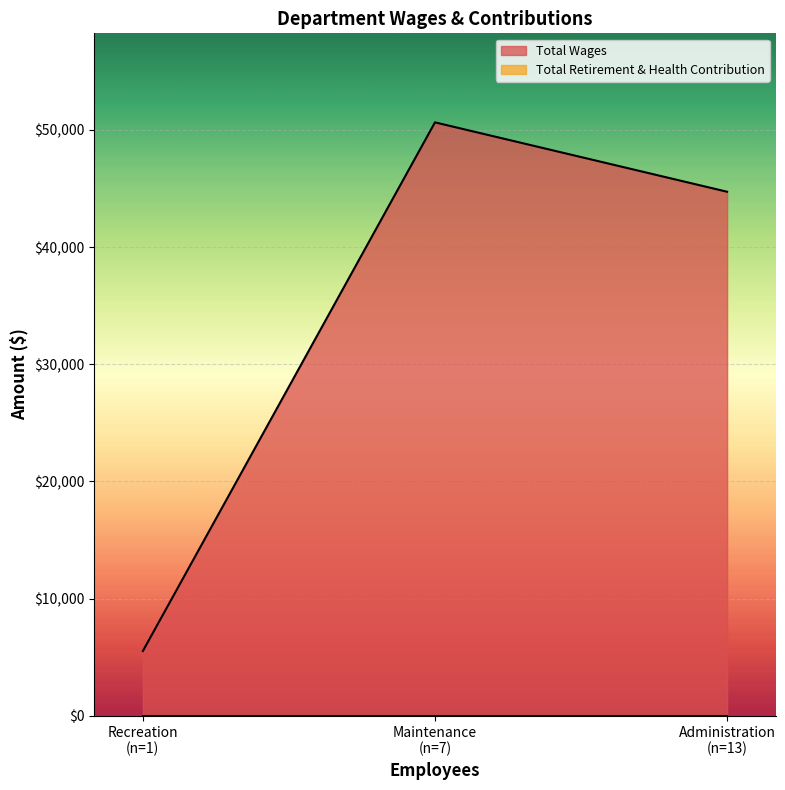

The Total Retirement & Health Contribution series shows 0 at Recreation. True or false?

True